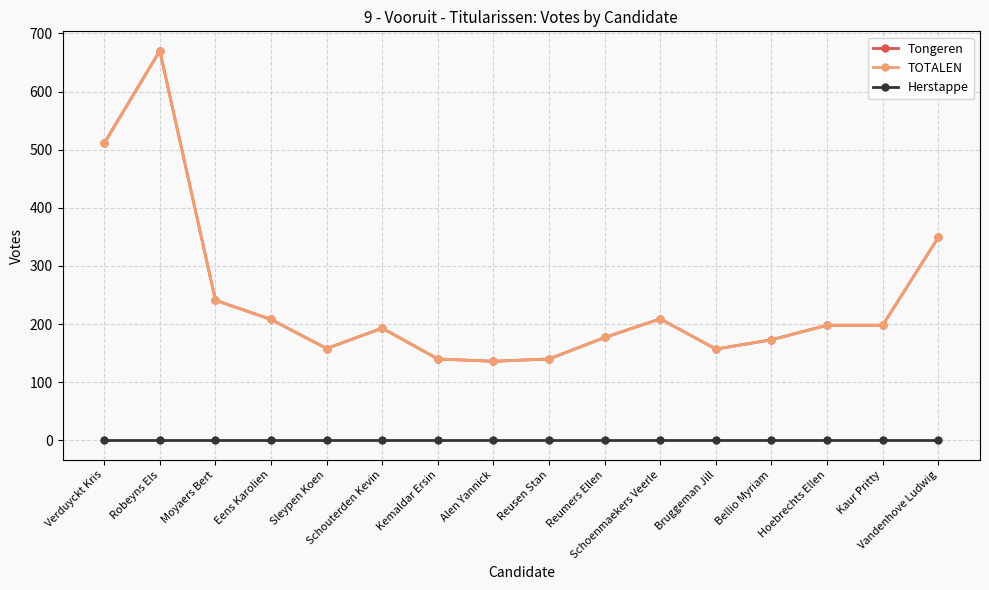

Is this an area chart (filled region under the line)?

No